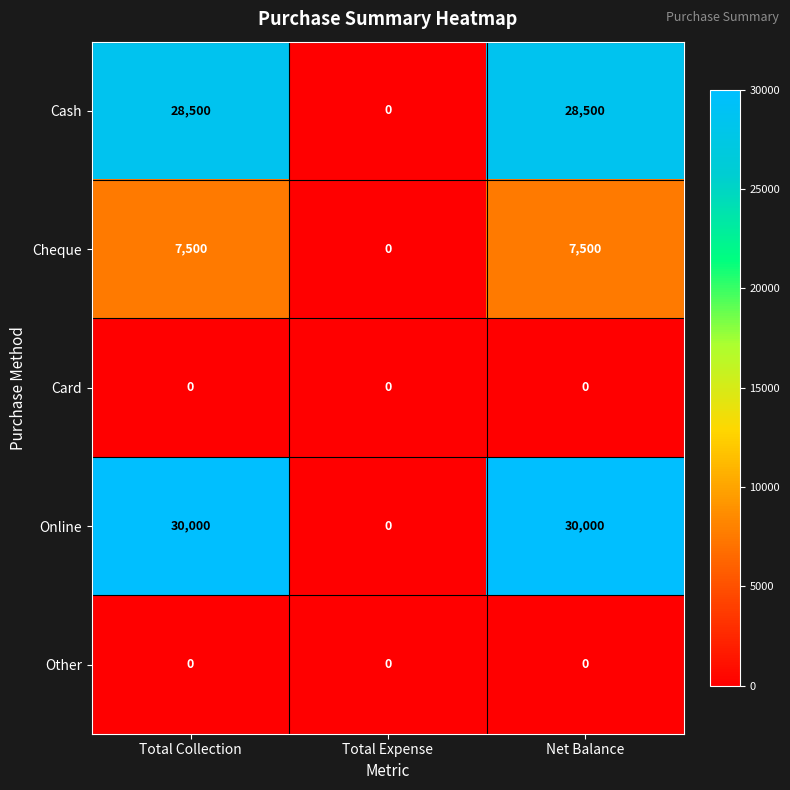

How many data points does each series have?

3